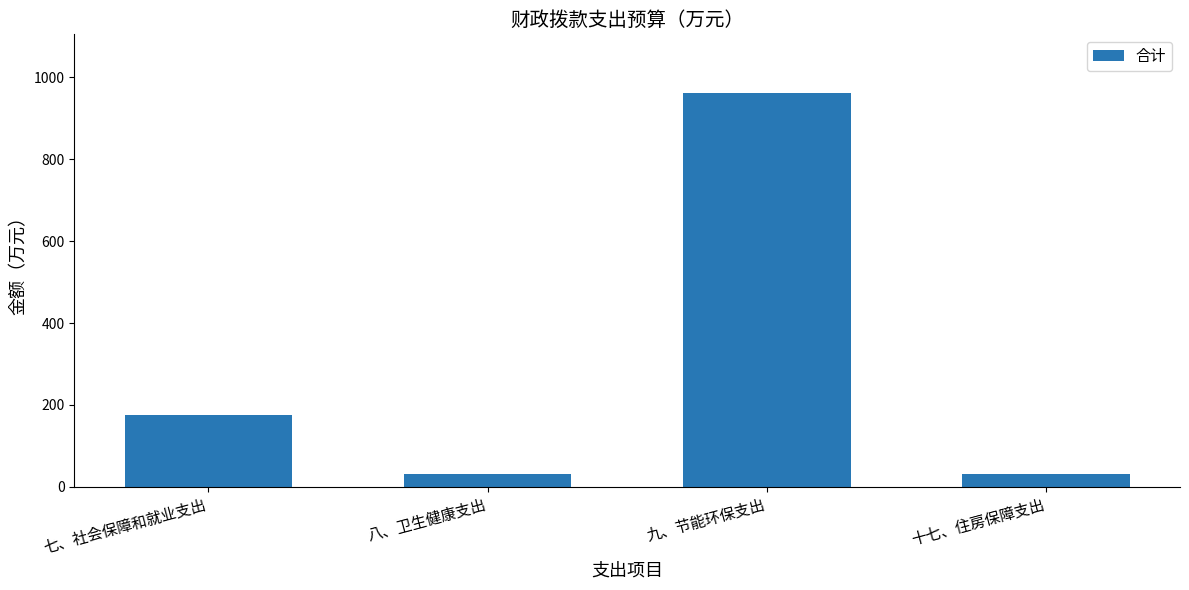

True or false: the data shows 284.0 at 七、社会保障和就业支出.

False